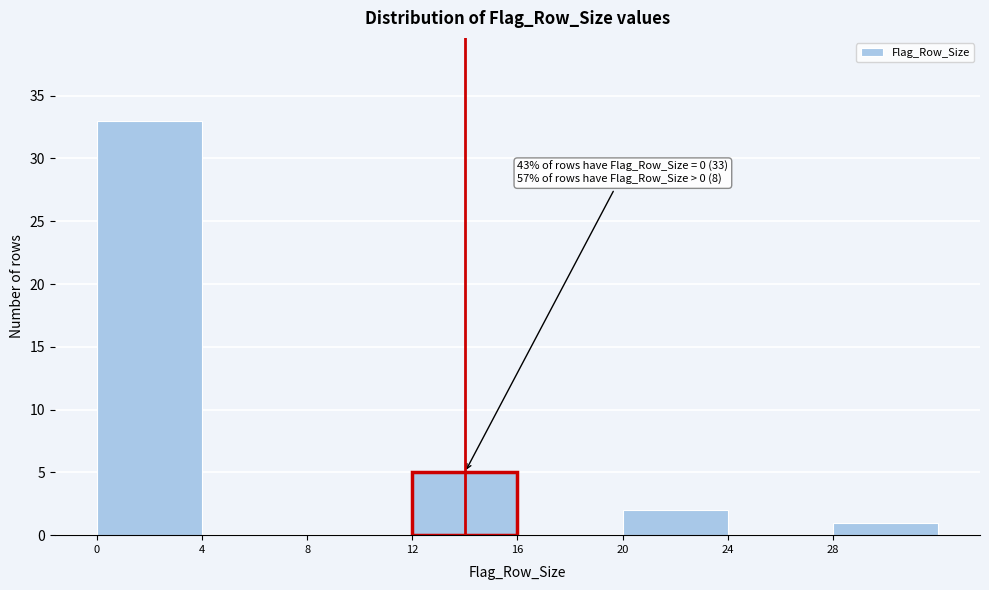

Over which range of the x-axis is the bar tallest?

0 to 4